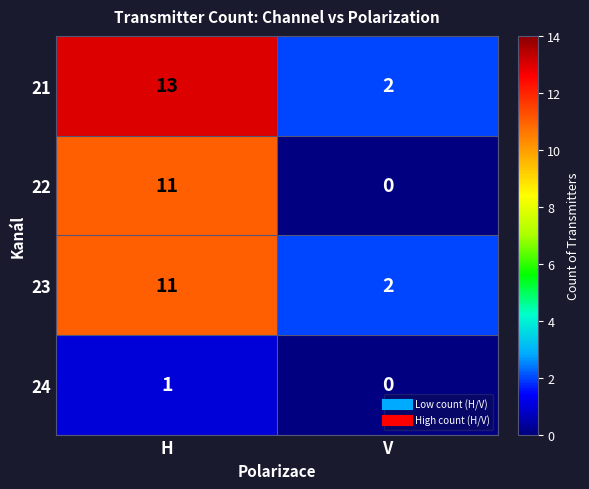

At which label does 21 reach its peak?

H